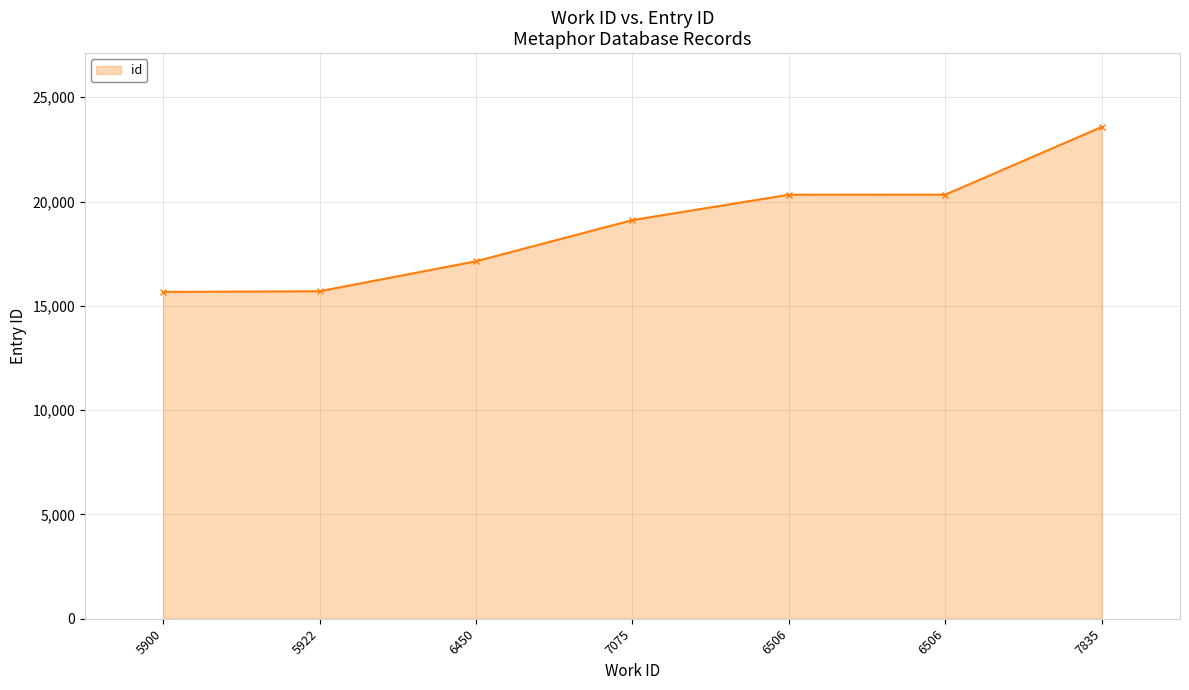

How many lines are shown in the chart?

1